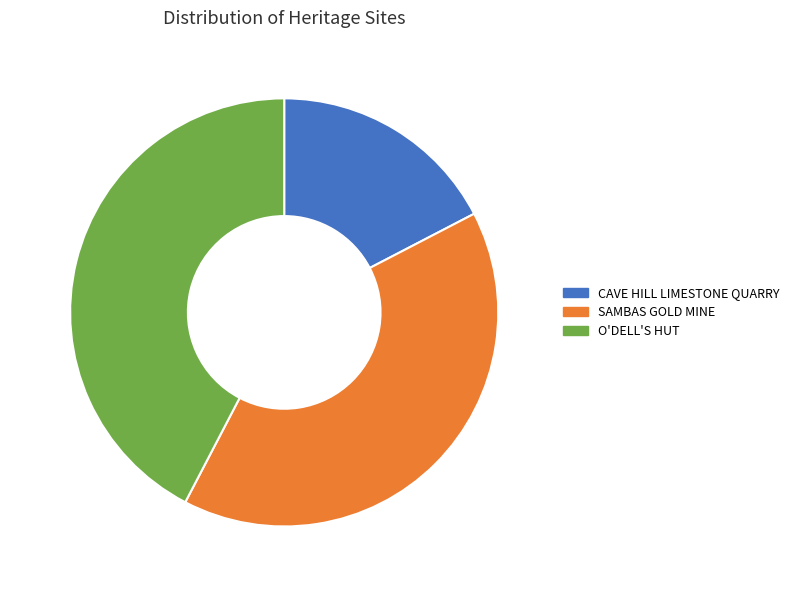

Is it true that CAVE HILL LIMESTONE QUARRY is 17% of the pie?

True